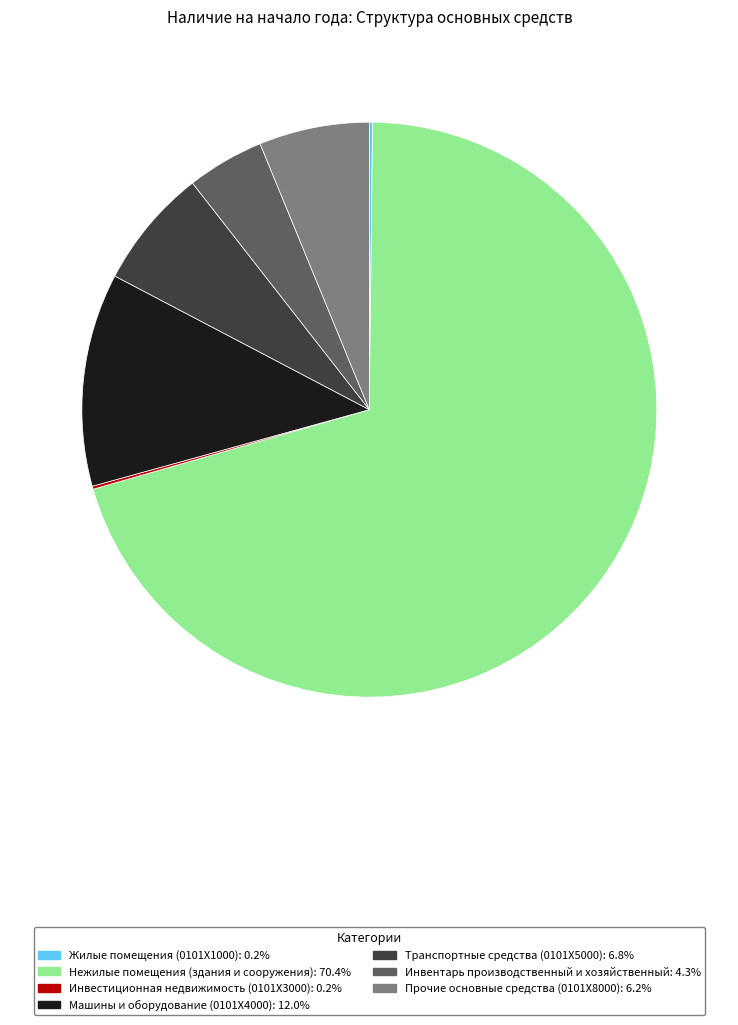

Is the sum of Машины и оборудование (0101Х4000) and Транспортные средства (0101Х5000) greater than half?

No